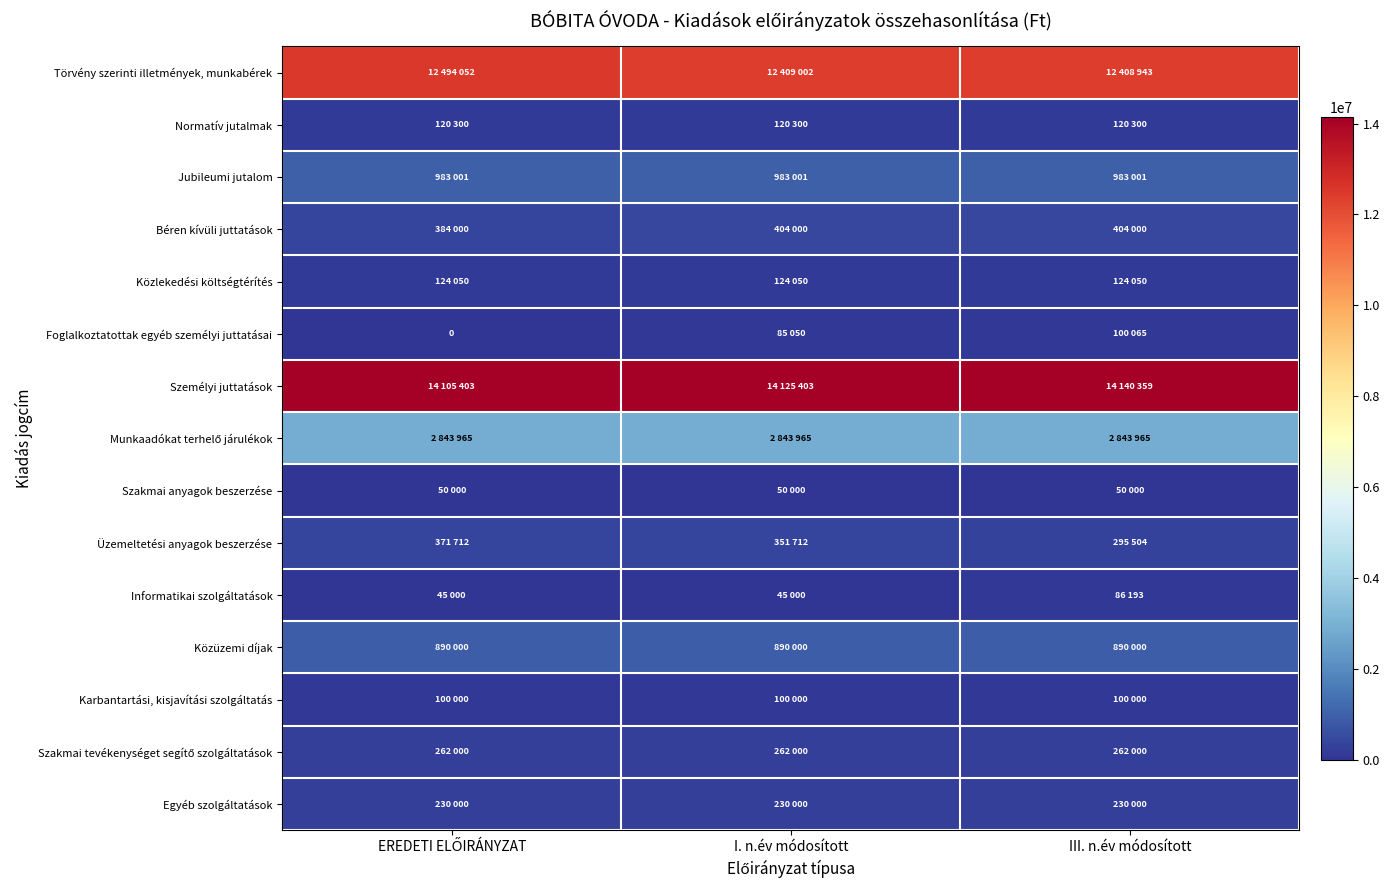

What is the difference between the highest and lowest values at I. n.év módosított?

14080403